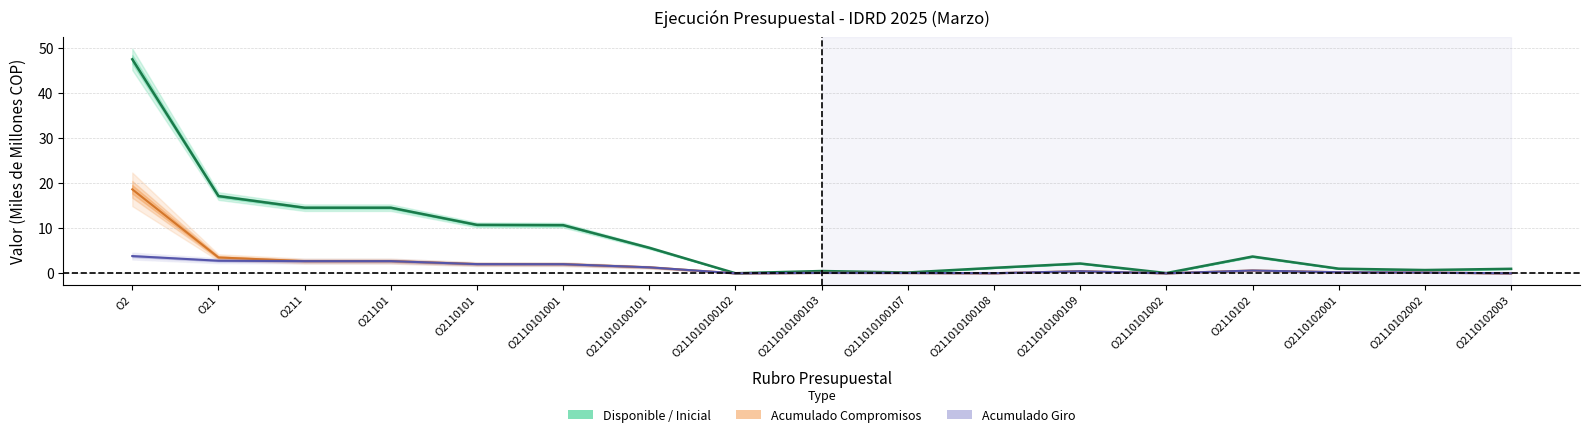

Which category has the lowest value in the Acumulado Giro series?

O211010100102